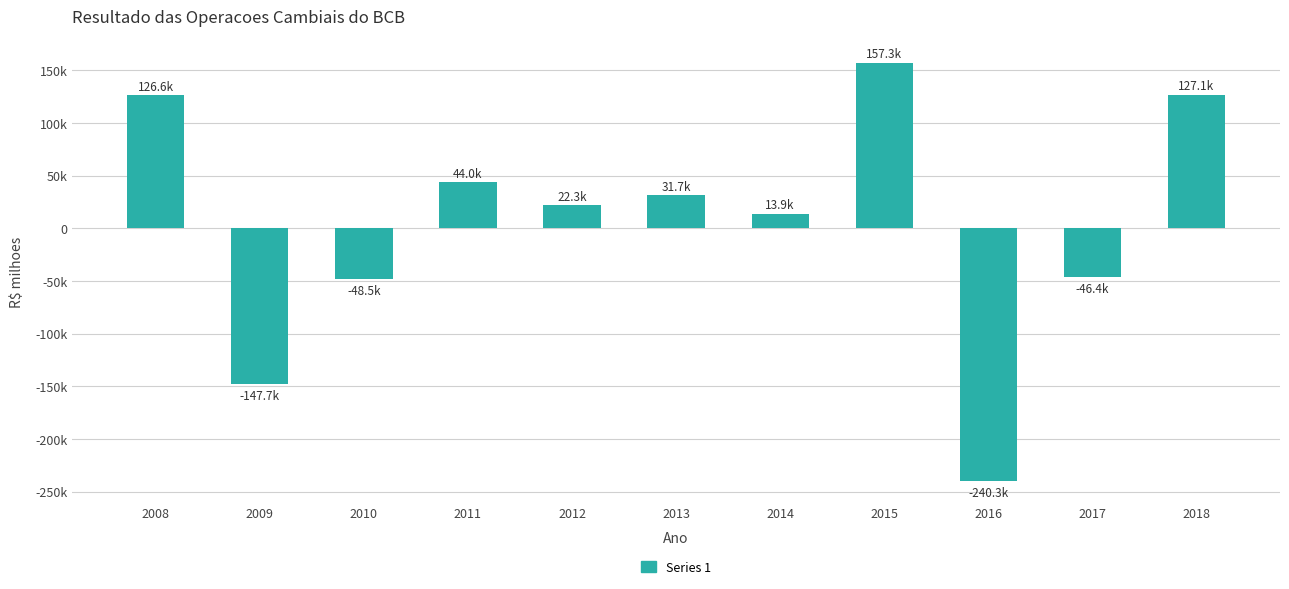

List the labels in order of value, largest first.

2015, 2018, 2008, 2011, 2013, 2012, 2014, 2017, 2010, 2009, 2016